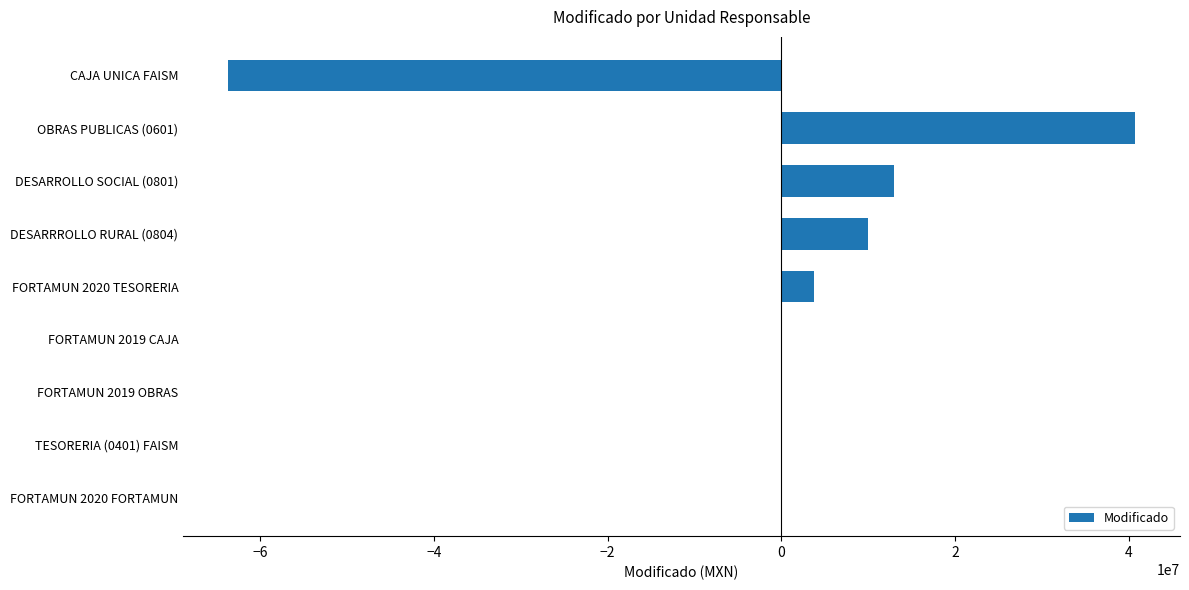

What is the maximum value shown in the chart?

40659605.3